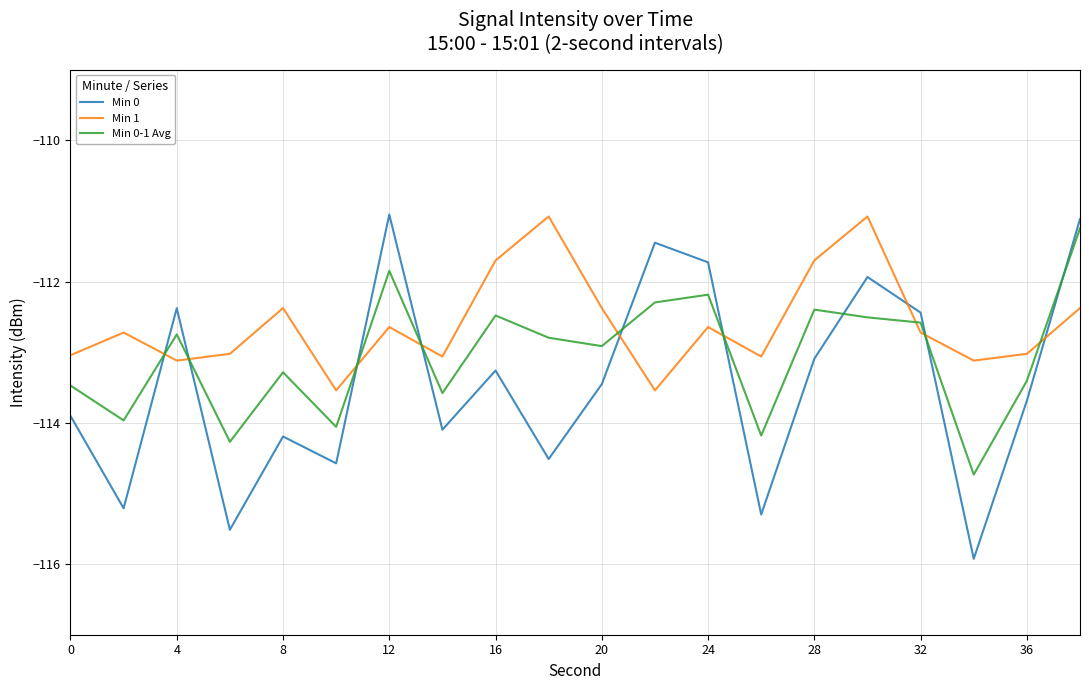

Does the chart display data point markers on the line(s)?

No